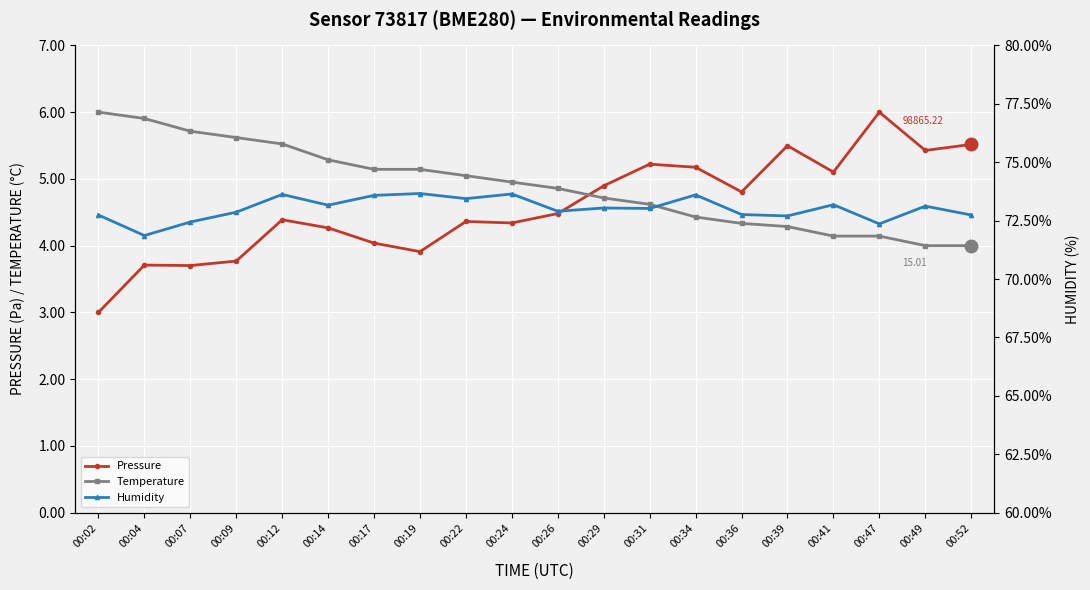

Reading left to right, what are all the values shown in this chart?

Pressure: 3.0	3.7	3.7	3.8	4.4	4.3	4.0	3.9	4.4	4.3	4.5	4.9	5.2	5.2	4.8	5.5	5.1	6.0	5.4	5.5
Temperature: 6.0	5.9	5.7	5.6	5.5	5.3	5.1	5.1	5.0	5.0	4.9	4.7	4.6	4.4	4.3	4.3	4.1	4.1	4.0	4.0
Humidity: 72.7	71.9	72.4	72.9	73.6	73.2	73.6	73.7	73.4	73.6	72.9	73.0	73.0	73.6	72.8	72.7	73.2	72.4	73.1	72.7